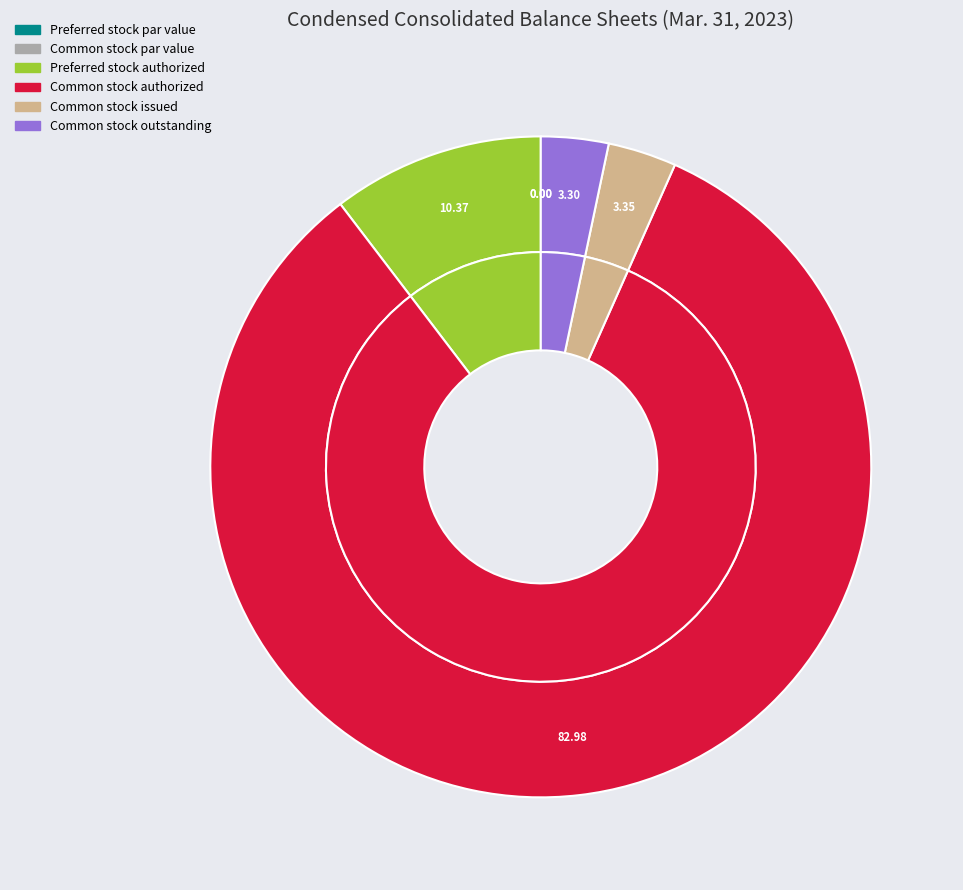

To the nearest percent, what is the difference between the Common stock issued and Common stock par value slice percentages?

3%